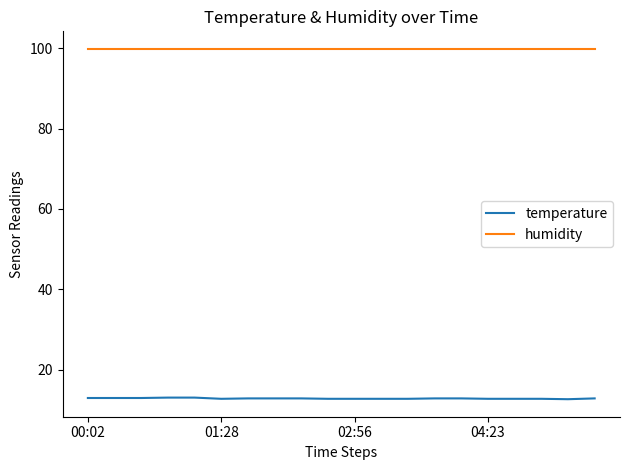

What is the minimum value for temperature?

12.6